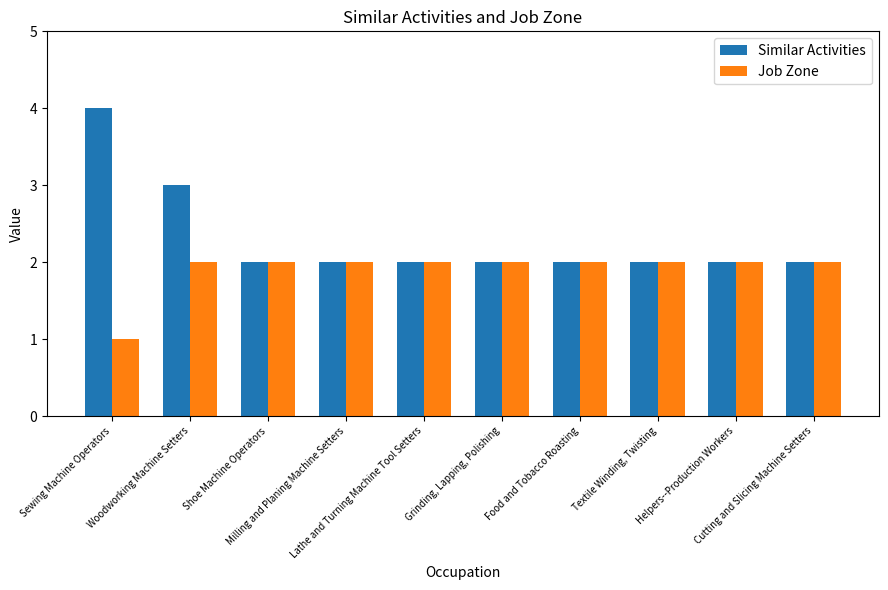

What is the sum of the Job Zone values at Lathe and Turning Machine Tool Setters and Cutting and Slicing Machine Setters?

4